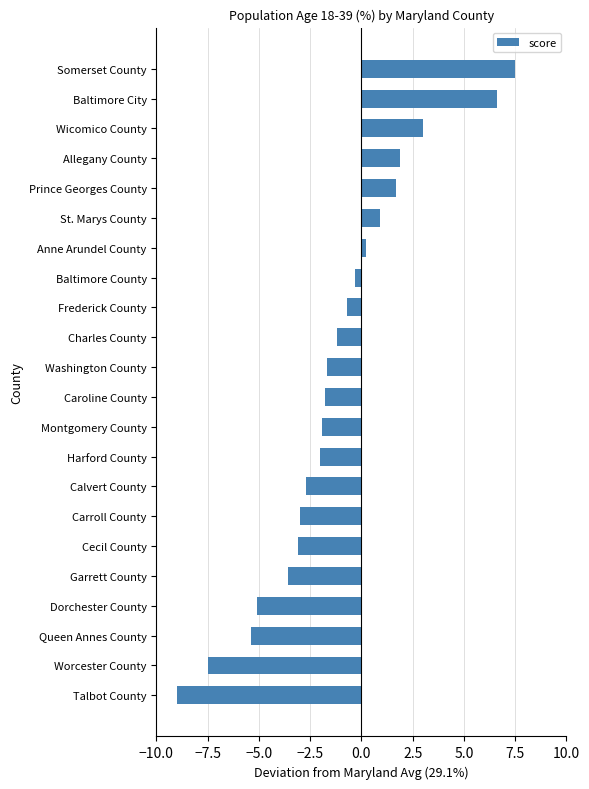

How many data points are less than -1?

13